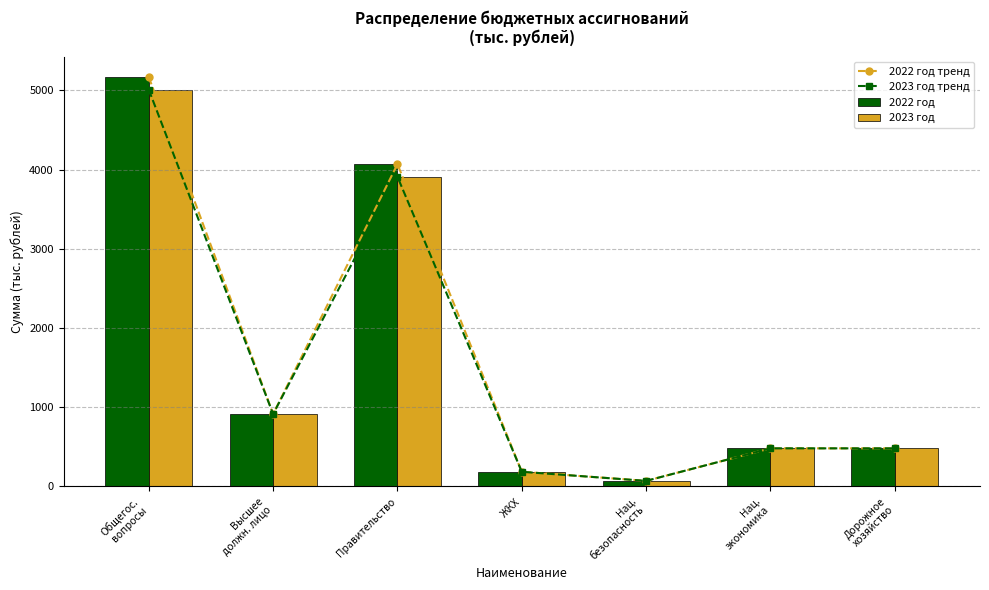

Which series has the widest spread of values?

2022 год тренд